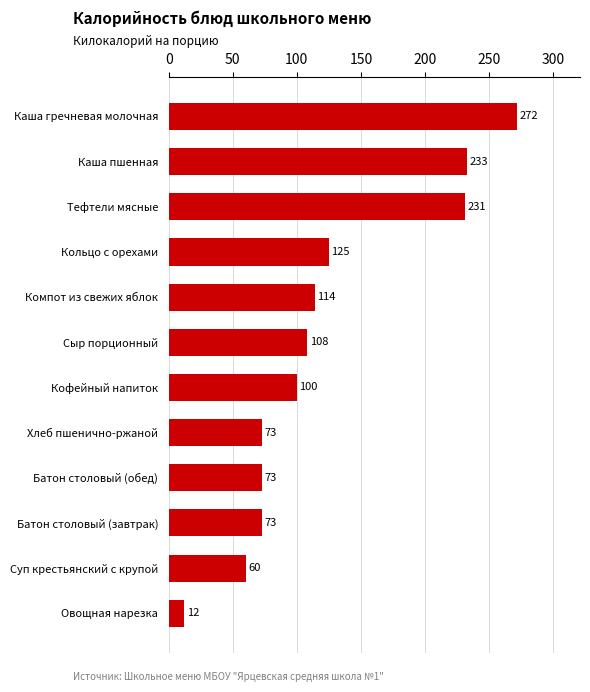

How many bars are there in total?

12